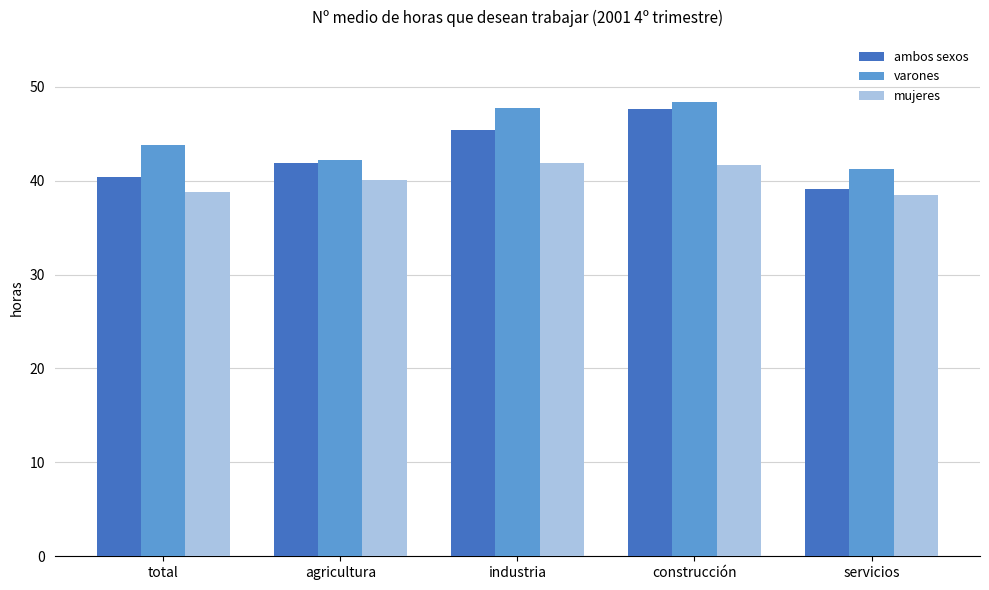

What is the sum of the ambos sexos values at total and construcción?

88.1